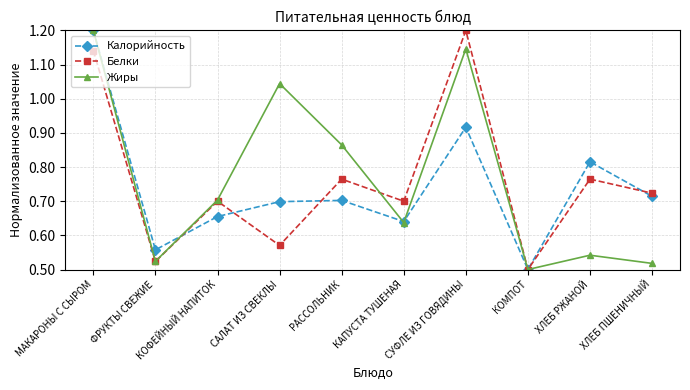

At which label does Жиры reach its minimum?

КОМПОТ